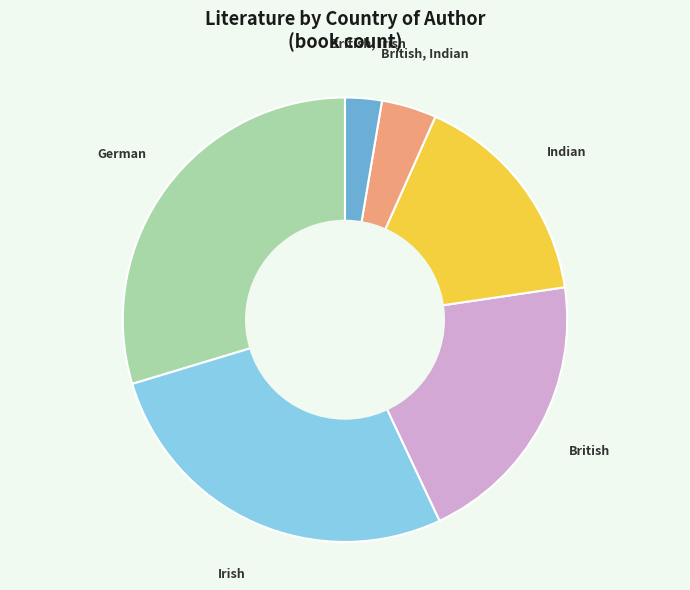

Which has a higher value, British or Irish?

Irish